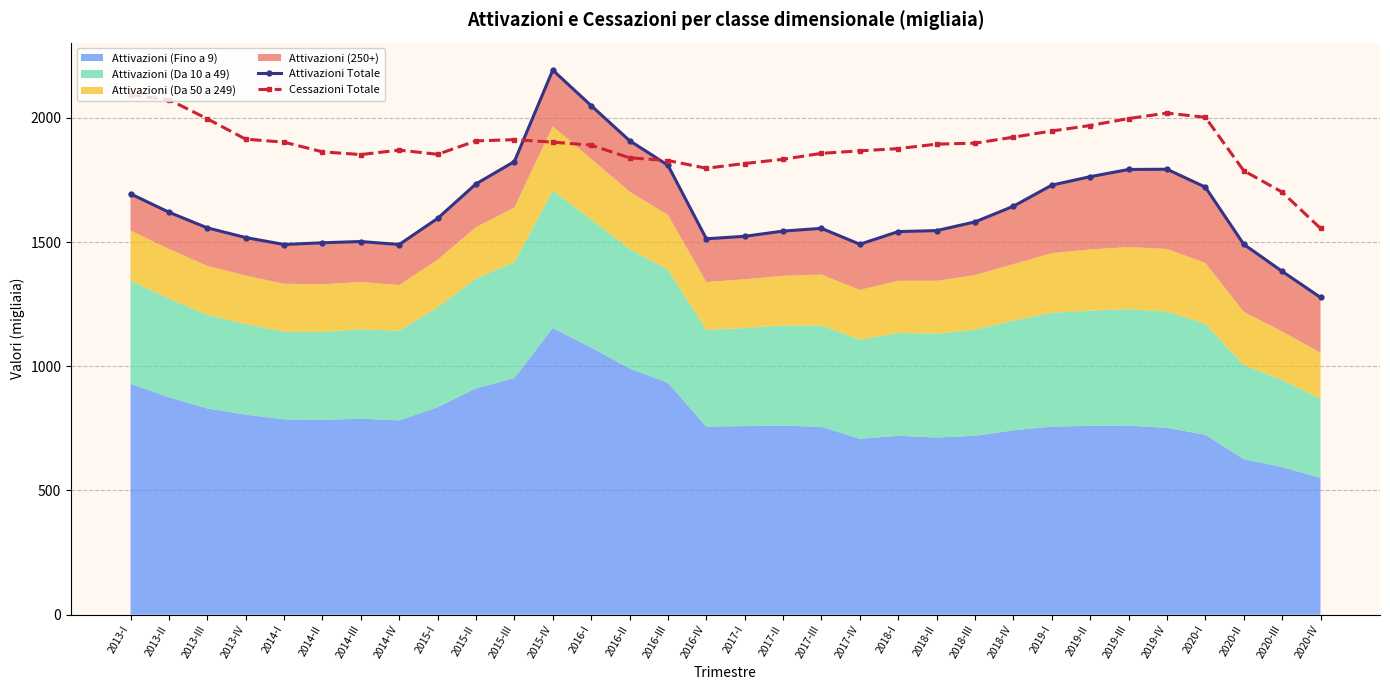

What is the value of the Cessazioni Totale point at the 23rd from the left?

1898